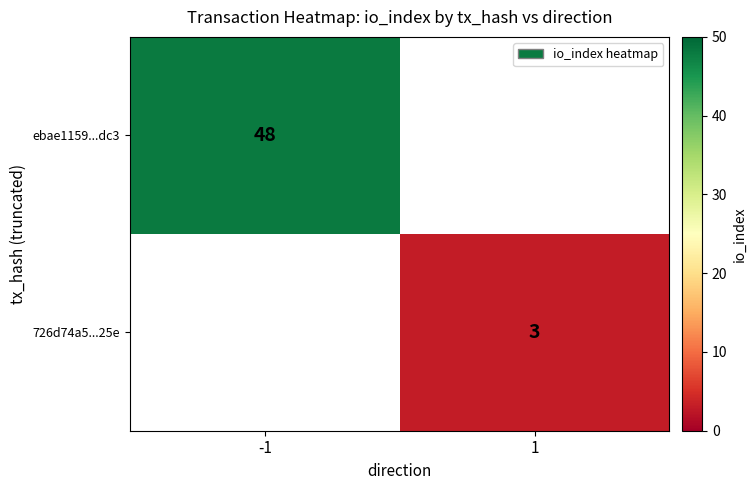

Is it true that 726d74a5...25e equals 3 at 1?

True